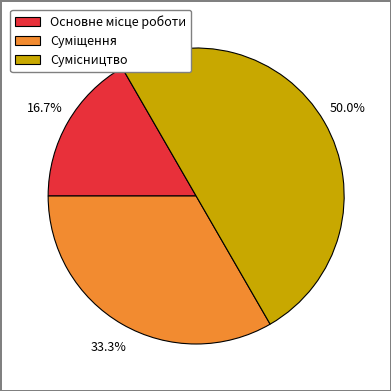

Between Сумісництво and Суміщення, which is larger?

Сумісництво